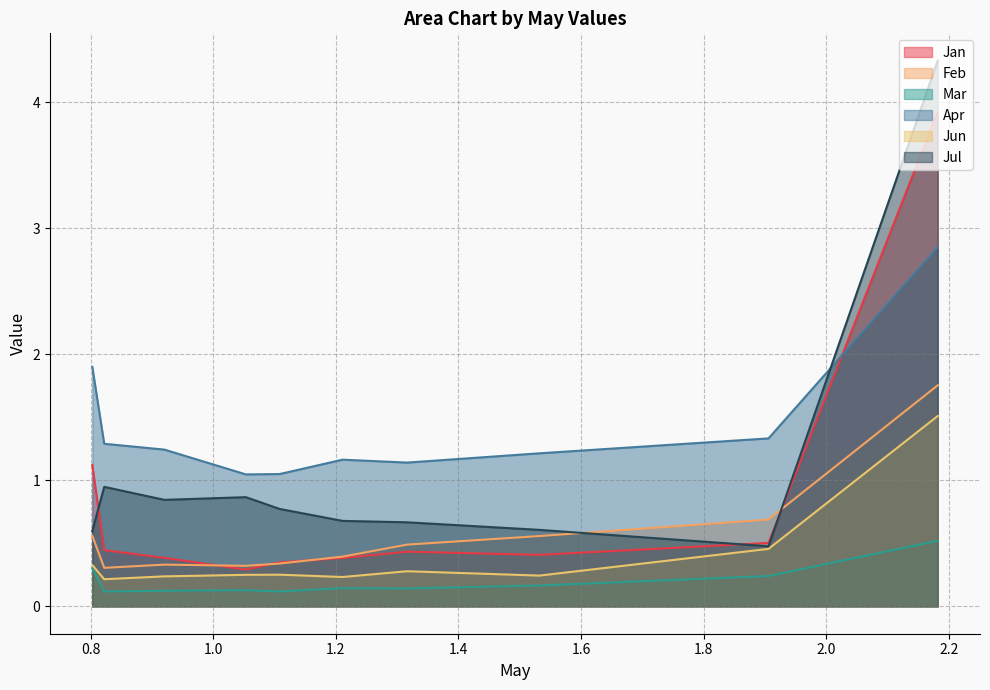

Which series has the largest total across all categories?

Apr